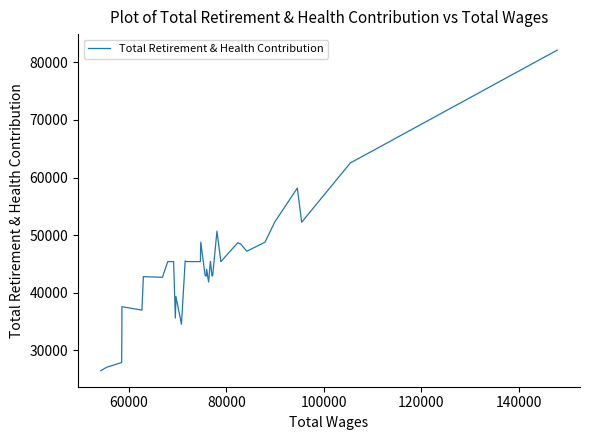

Is this an area chart (filled region under the line)?

No